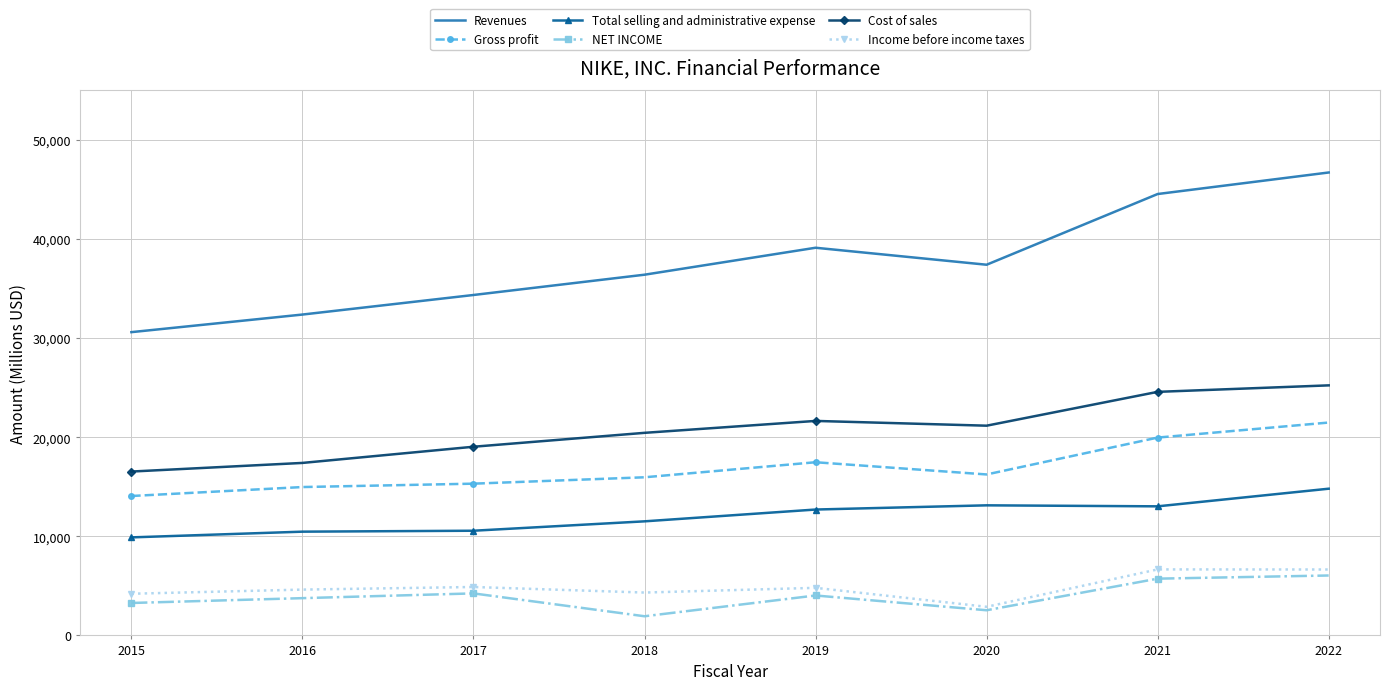

What is the average value of the Total selling and administrative expense series?

12012